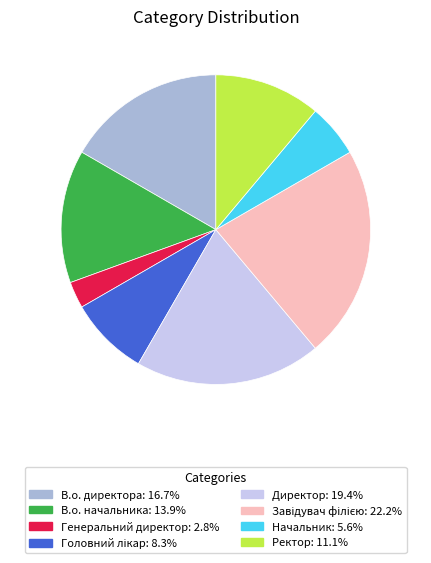

What is the ratio of the value at В.о. директора to the value at В.о. начальника?

1.2